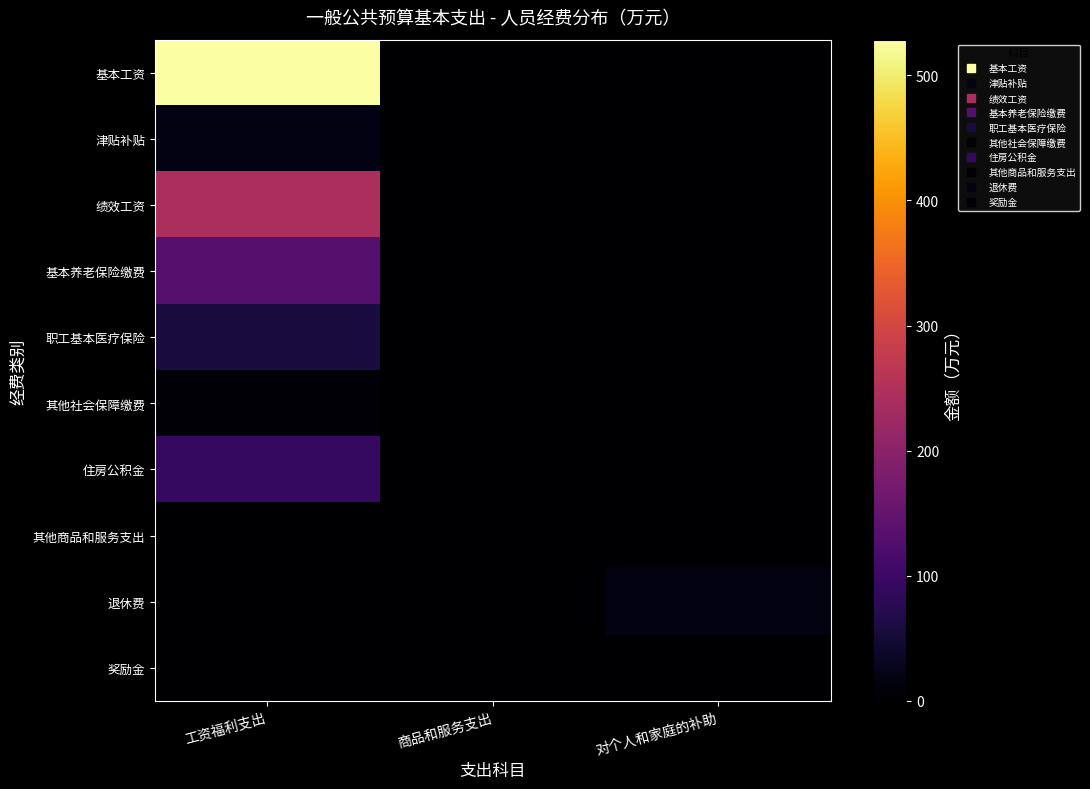

Reading left to right, transcribe all the data shown in this chart.

基本工资: 工资福利支出=528.5	商品和服务支出=0.0	对个人和家庭的补助=0.0
津贴补贴: 工资福利支出=17.1	商品和服务支出=0.0	对个人和家庭的补助=0.0
绩效工资: 工资福利支出=242.8	商品和服务支出=0.0	对个人和家庭的补助=0.0
基本养老保险缴费: 工资福利支出=130.4	商品和服务支出=0.0	对个人和家庭的补助=0.0
职工基本医疗保险: 工资福利支出=56.5	商品和服务支出=0.0	对个人和家庭的补助=0.0
其他社会保障缴费: 工资福利支出=4.6	商品和服务支出=0.0	对个人和家庭的补助=0.0
住房公积金: 工资福利支出=92.6	商品和服务支出=0.0	对个人和家庭的补助=0.0
其他商品和服务支出: 工资福利支出=0.0	商品和服务支出=1.8	对个人和家庭的补助=0.0
退休费: 工资福利支出=0.0	商品和服务支出=0.0	对个人和家庭的补助=15.0
奖励金: 工资福利支出=0.0	商品和服务支出=0.0	对个人和家庭的补助=0.2